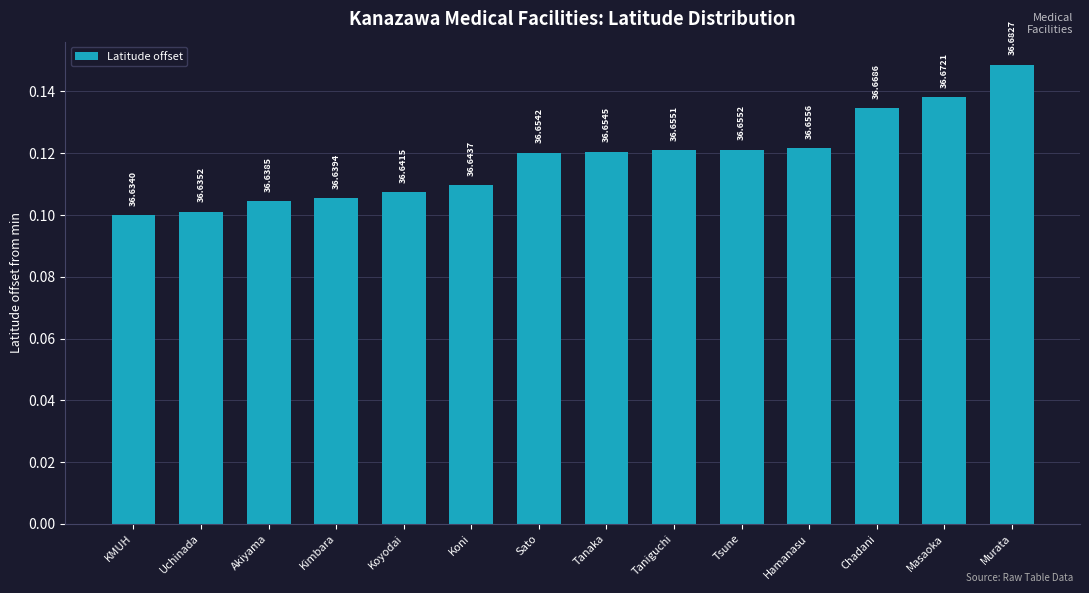

What is the minimum value shown in the chart?

0.1